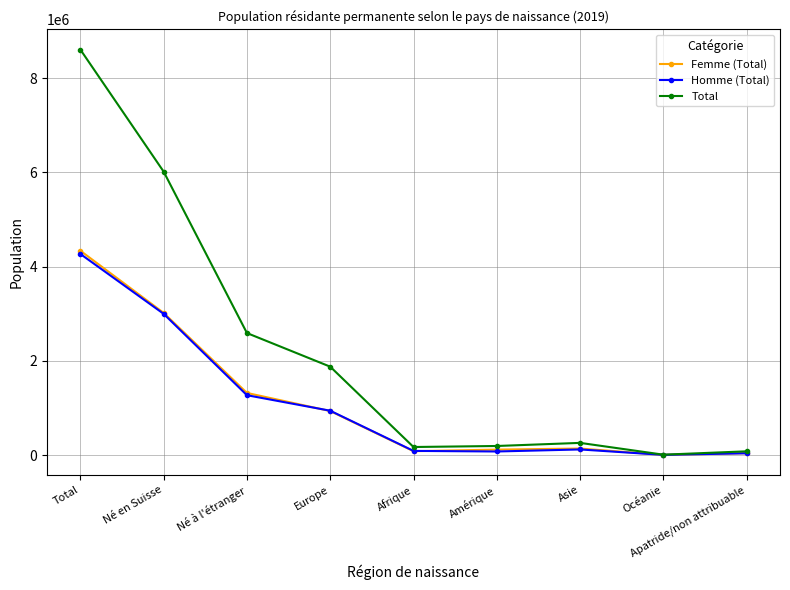

Where does the Homme (Total) series first go above 119805?

Total